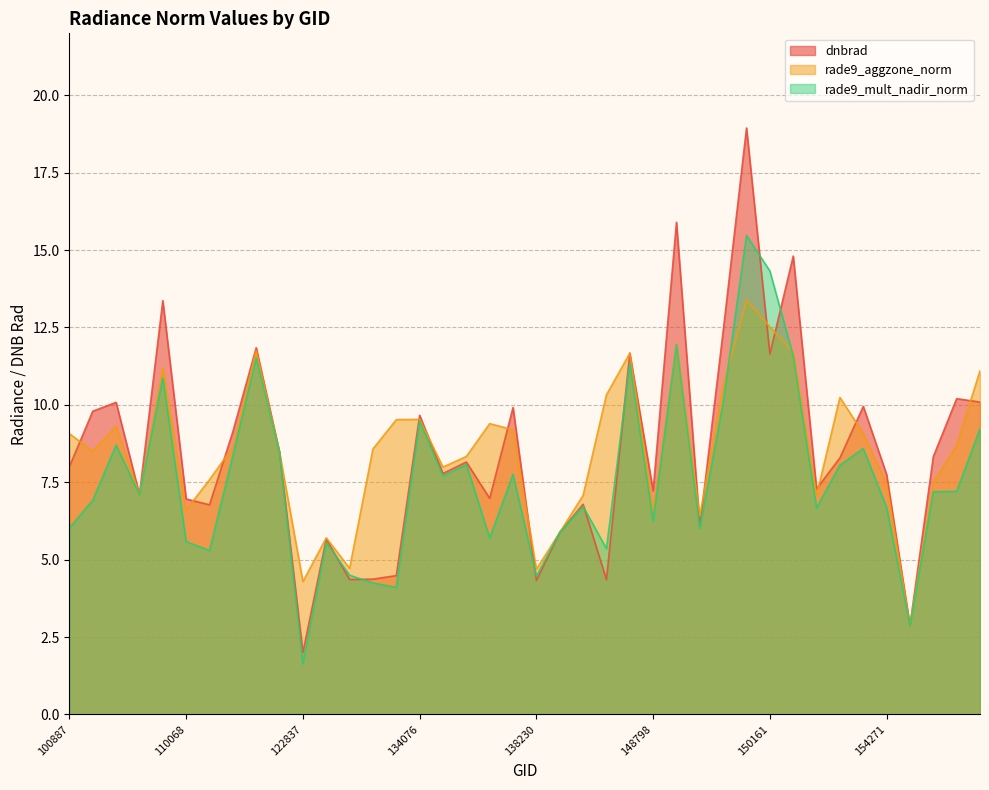

What is the minimum value for rade9_mult_nadir_norm?

1.6